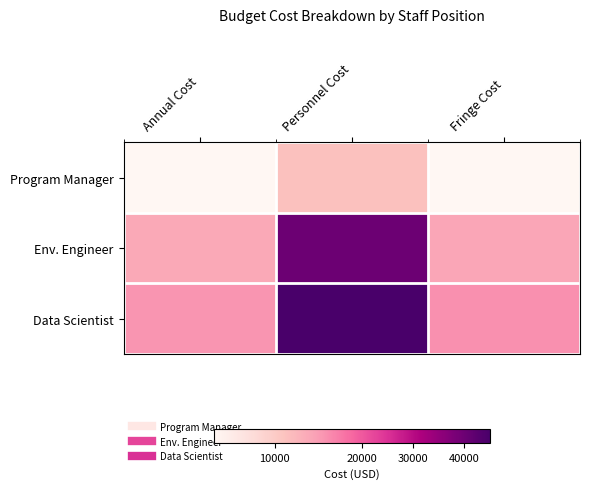

At which category does the chart reach its minimum across all series?

Annual Cost